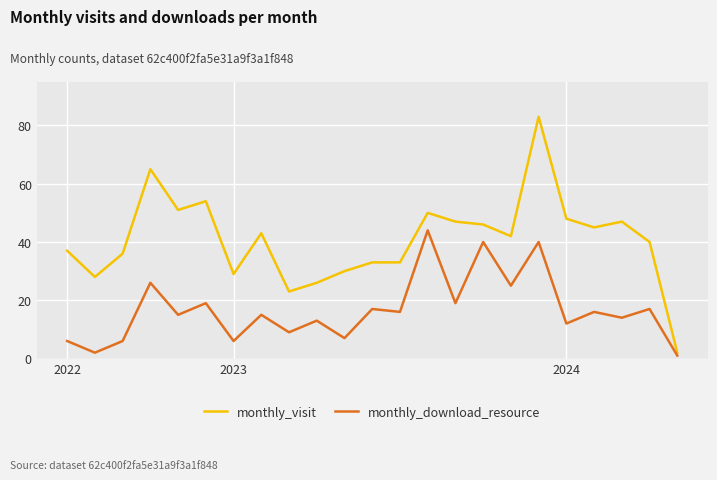

What is the difference between the maximum and minimum values in the monthly_download_resource series?

43